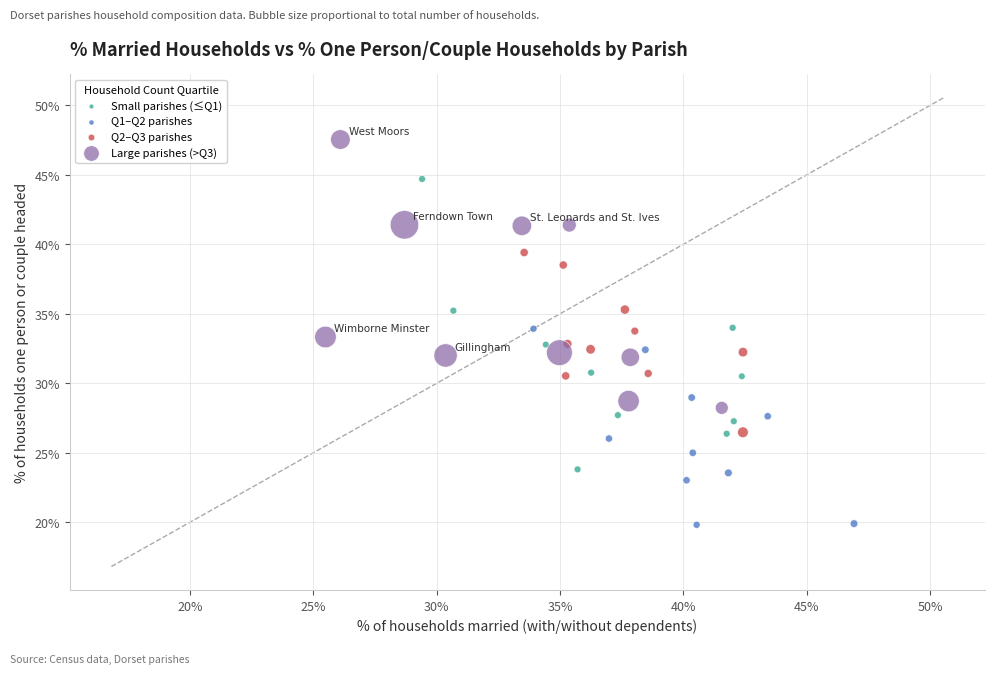

Which series has the largest Y range (max minus min)?

Small parishes (≤Q1)